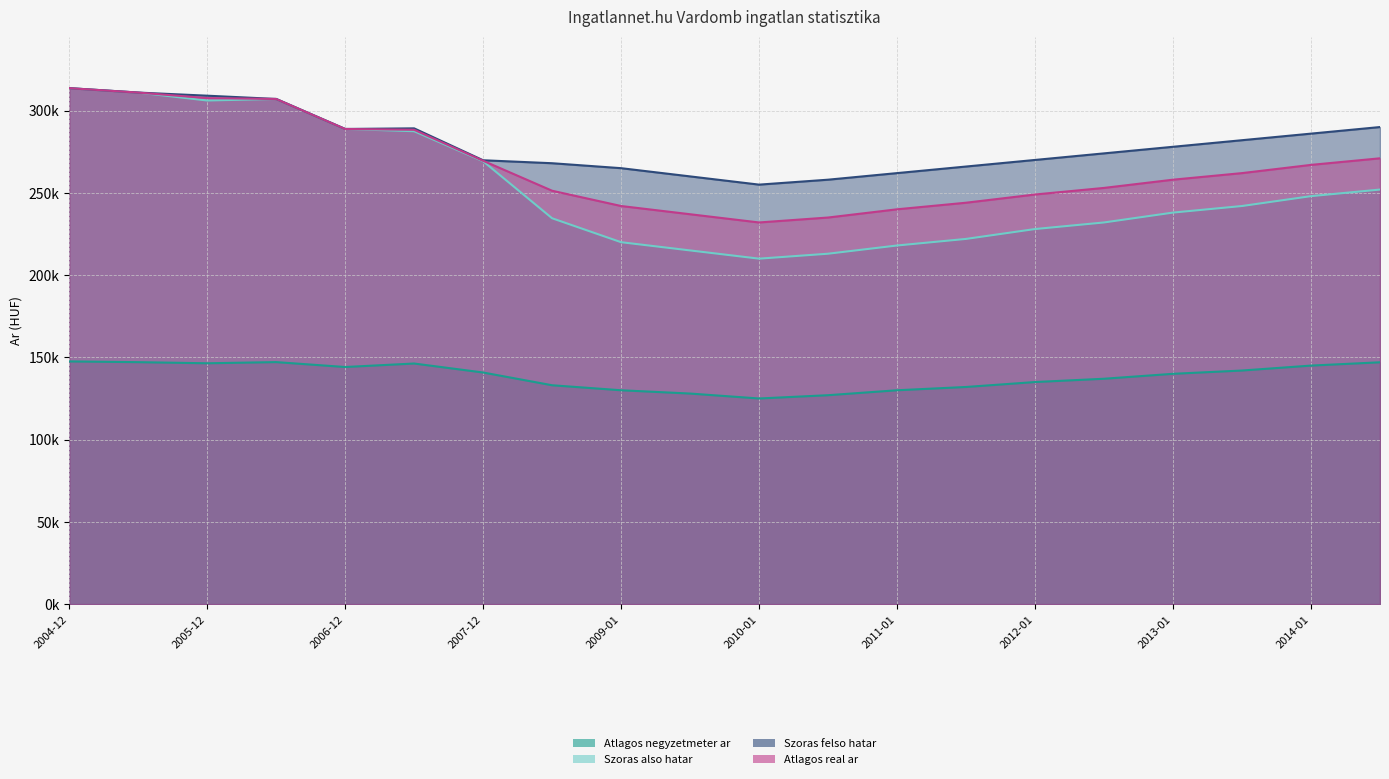

What is the difference between the maximum and minimum values in the Atlagos real ar series?

81650